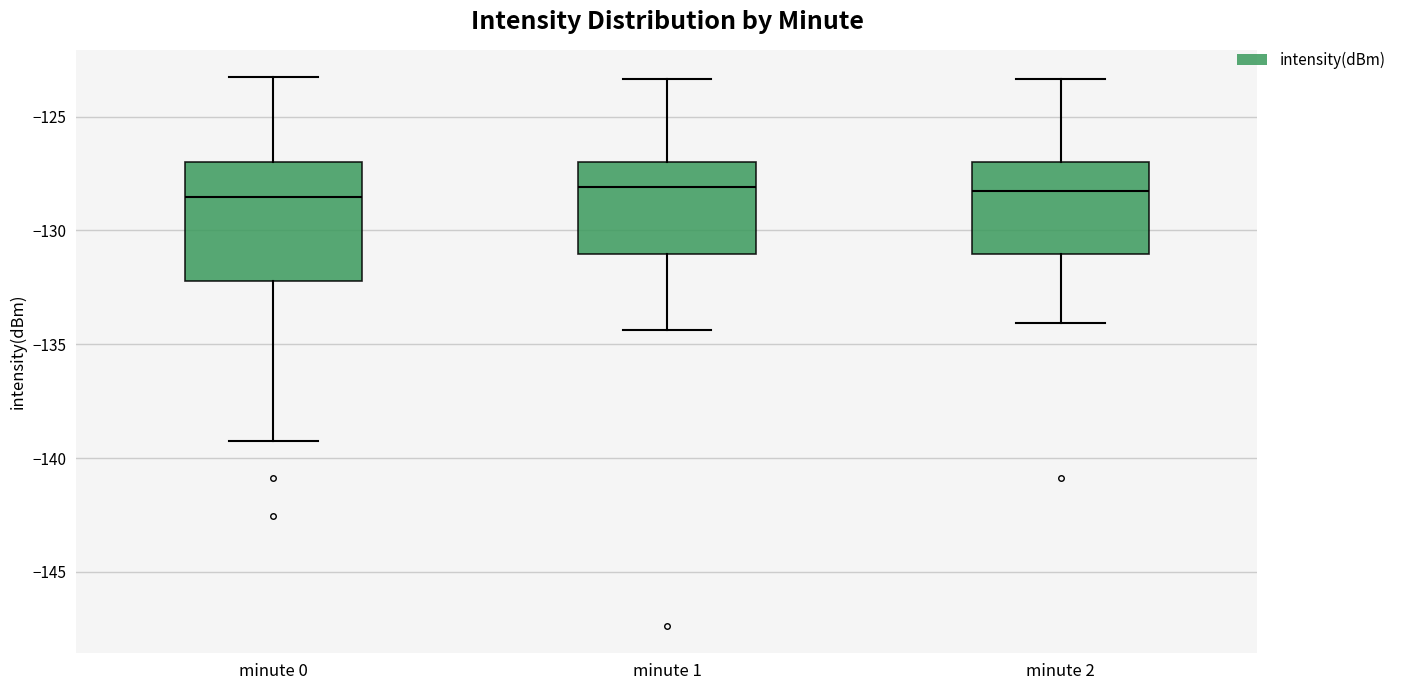

Reading left to right, transcribe this box plot: for each box, give where its median line is, the range the box spans, and where its two whiskers end, as read against the y-axis. The values are not printed on the chart, so give them approximately, as read against the axis.

minute 0: median -128.5, box -132.0 to -127.0, whiskers -139.0 to -123.5
minute 1: median -128.0, box -131.0 to -127.0, whiskers -134.5 to -123.5
minute 2: median -128.0, box -131.0 to -127.0, whiskers -134.0 to -123.5